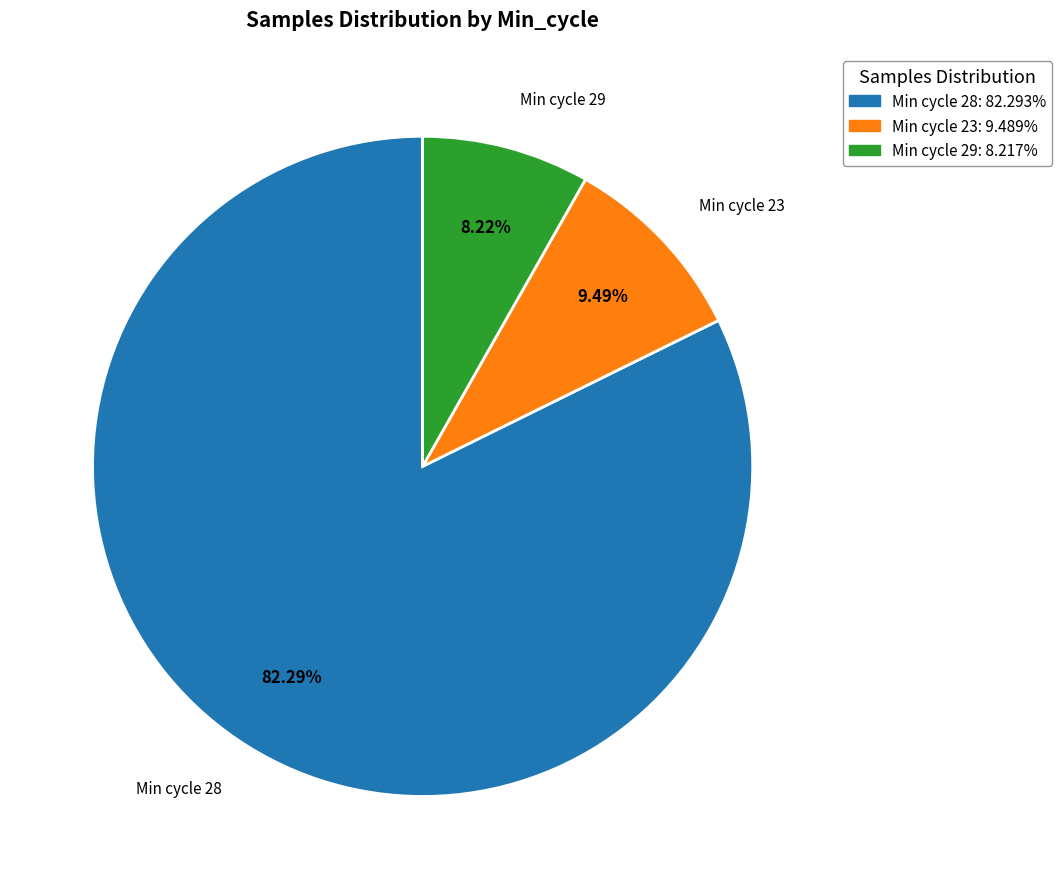

Is there any slice that represents more than half of the pie?

Yes